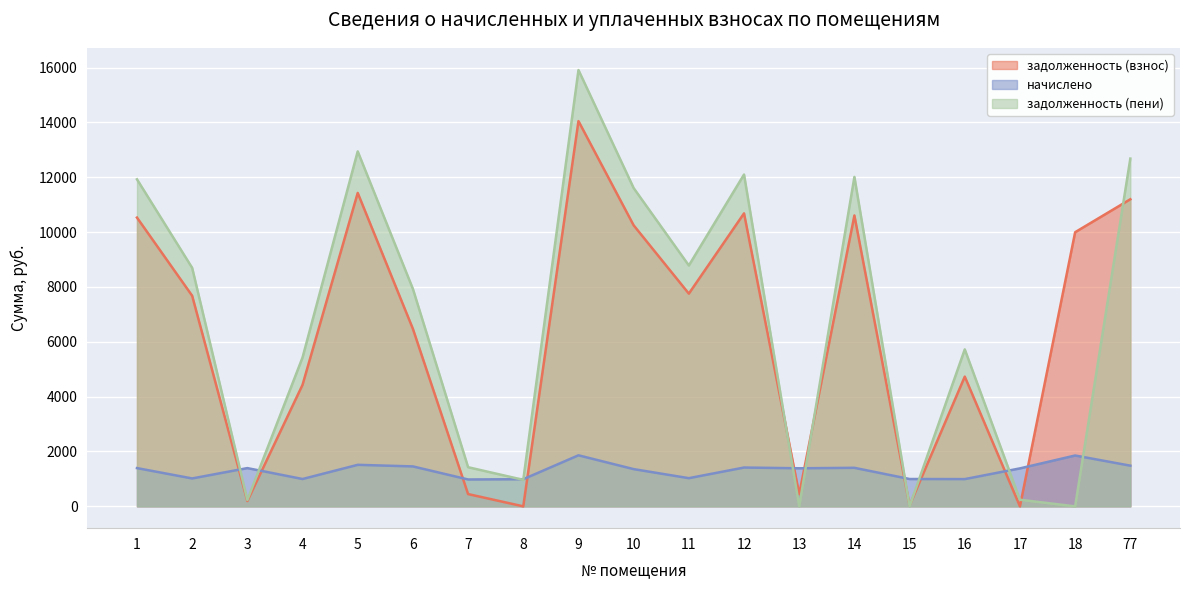

Rank the series by their maximum value, from lowest to highest.

начислено, задолженность (взнос), задолженность (пени)